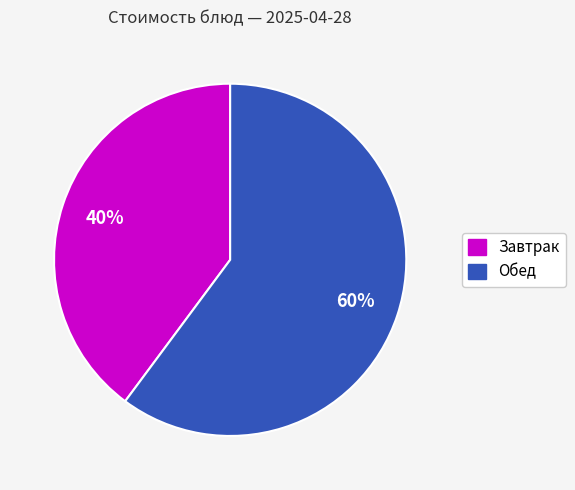

How many slices are in this pie chart?

2